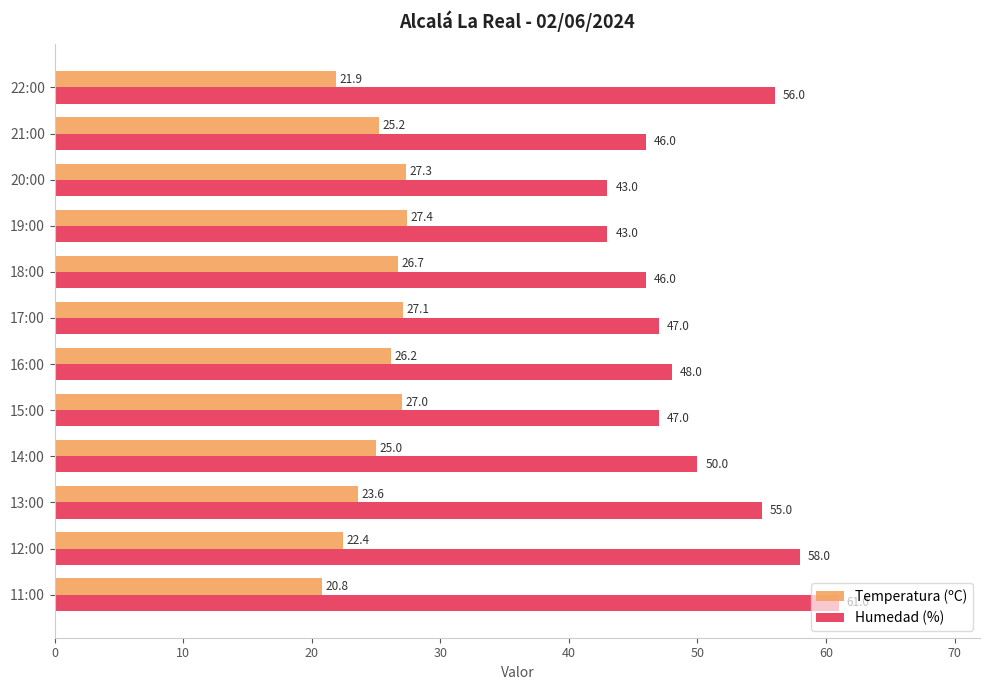

How many values in the Temperatura (ºC) series are below 26?

6